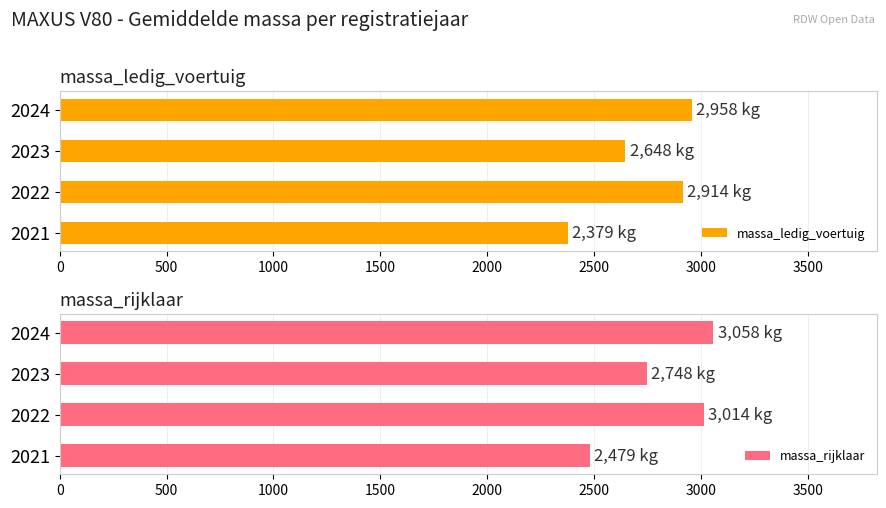

At which label does massa_ledig_voertuig reach its minimum?

2021